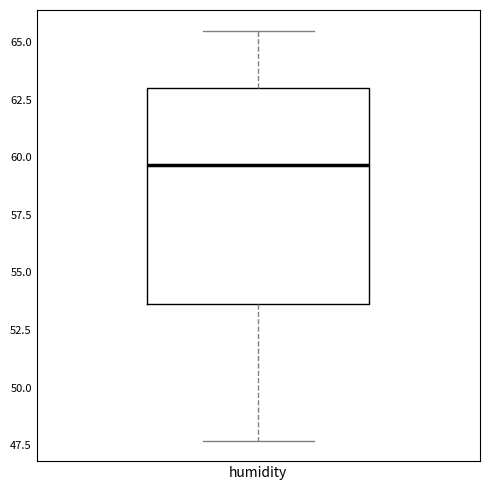

Transcribe this box plot: give where the median line is, the range the box spans, and where the two whiskers end, as read against the y-axis. The values are not printed on the chart, so give them approximately, as read against the axis.

median 59.5, box 53.5 to 63.0, whiskers 47.5 to 65.5